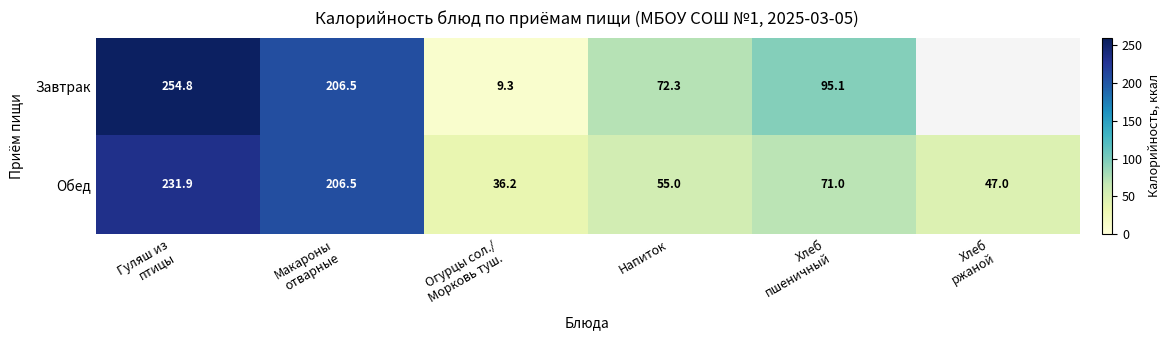

What is the difference between the second highest and second lowest values in the Обед series?

159.5